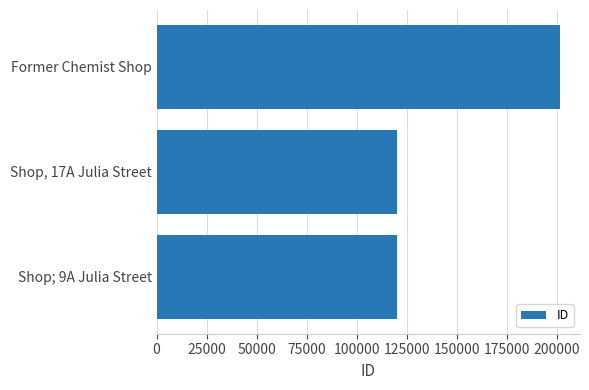

Are the bars grouped side by side (vs. stacked)?

No